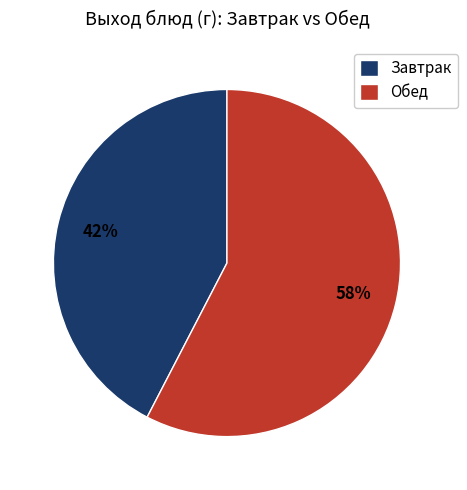

Does any single category account for the majority?

Yes